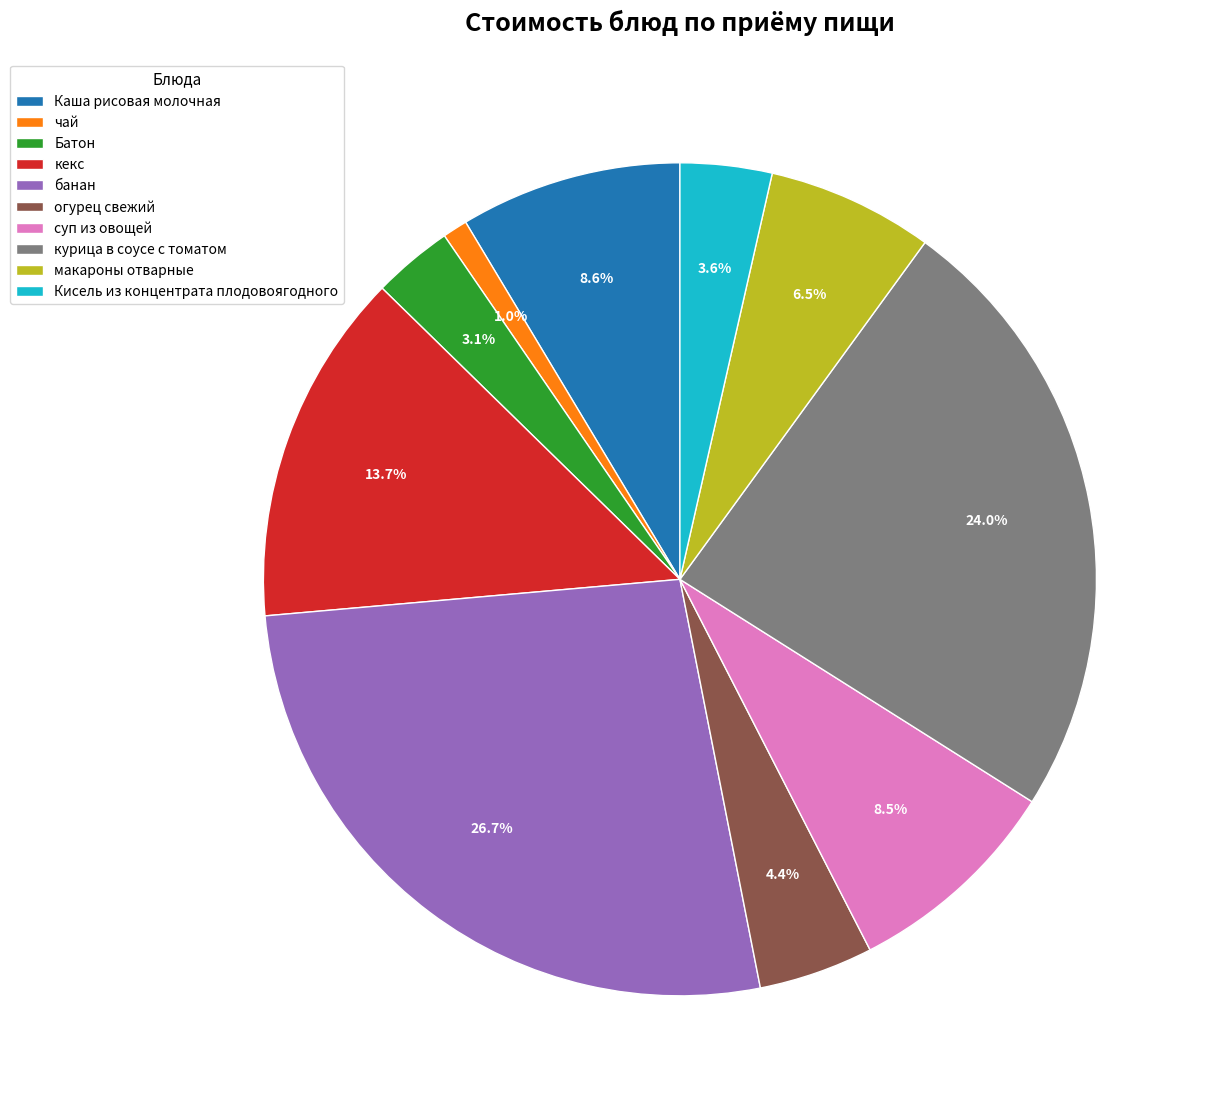

How many slices are in this pie chart?

10